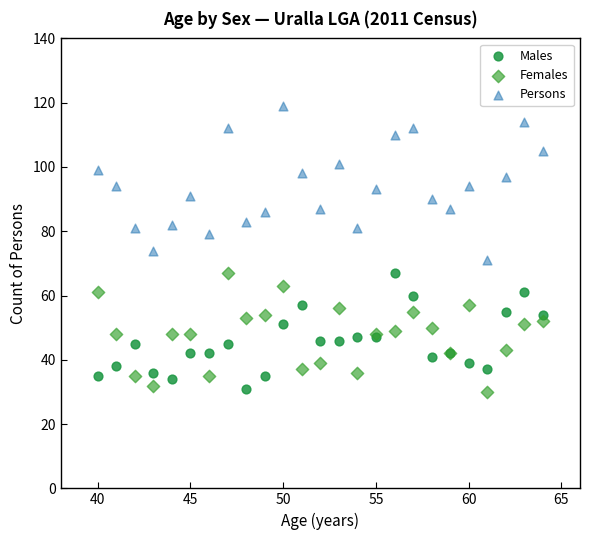

Which series has the largest Y range (max minus min)?

Persons